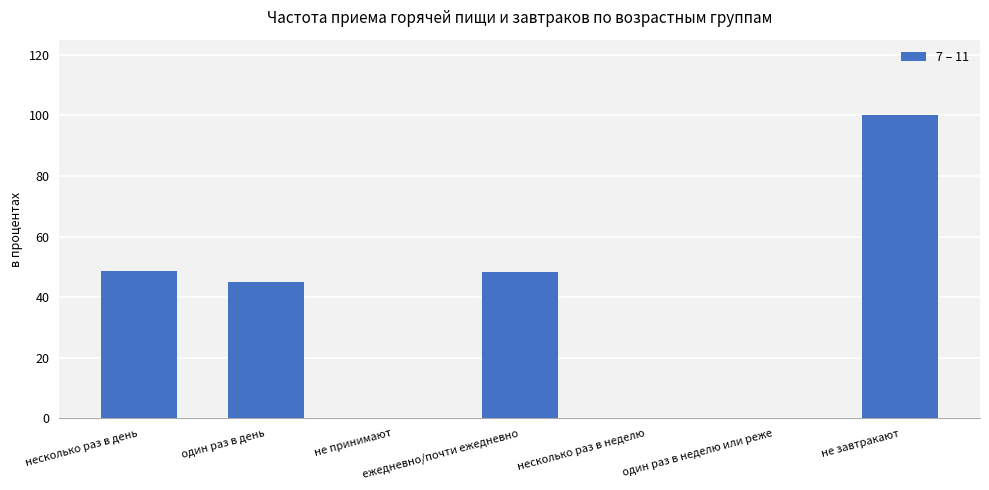

Count the number of categories in the chart.

7